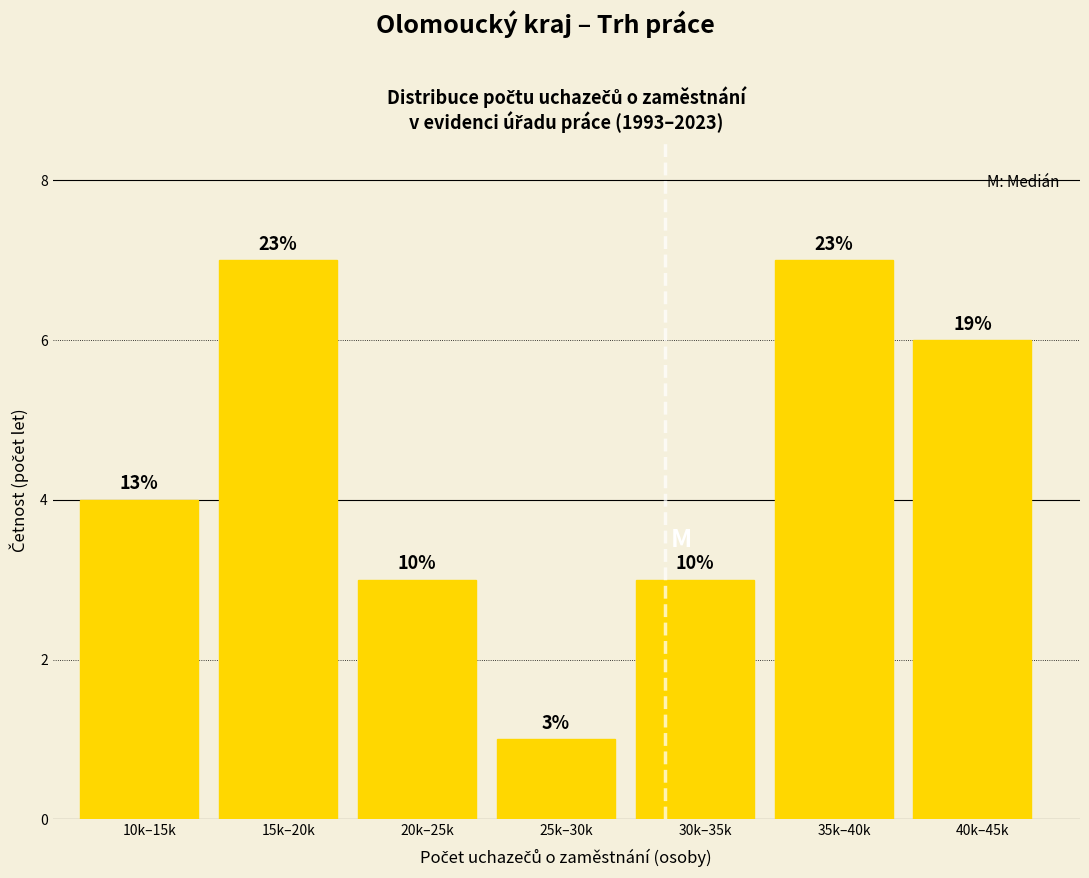

Are the bars horizontal?

No